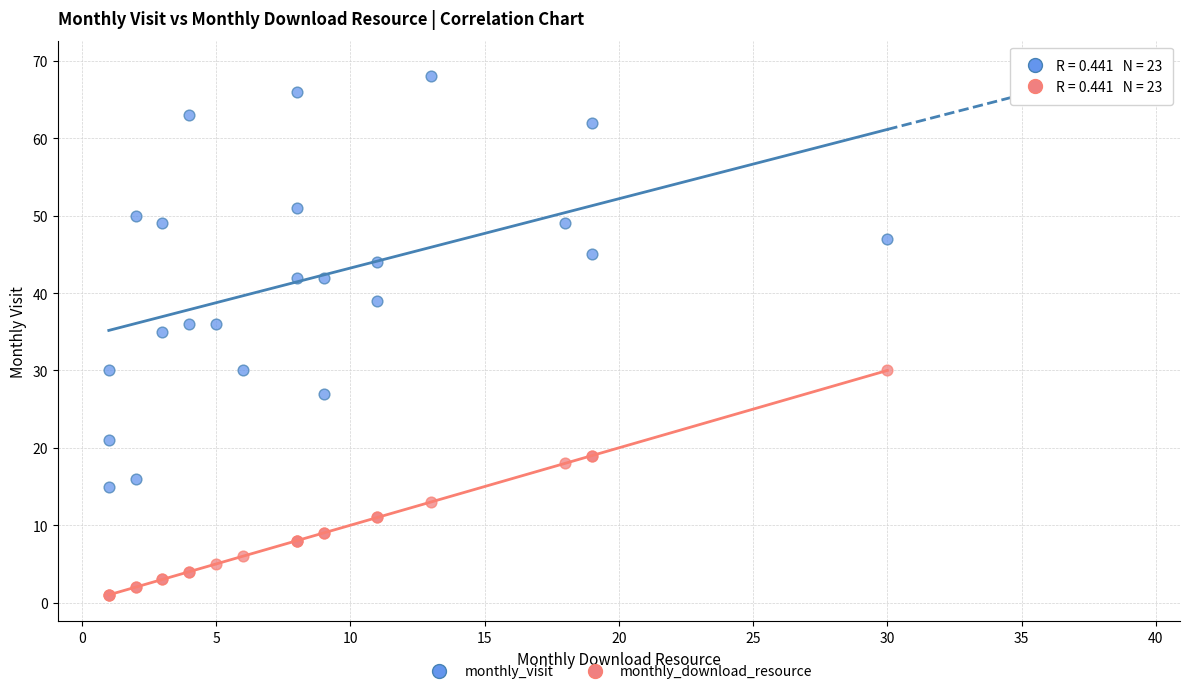

What are all the series names shown in the legend?

monthly_visit, monthly_download_resource